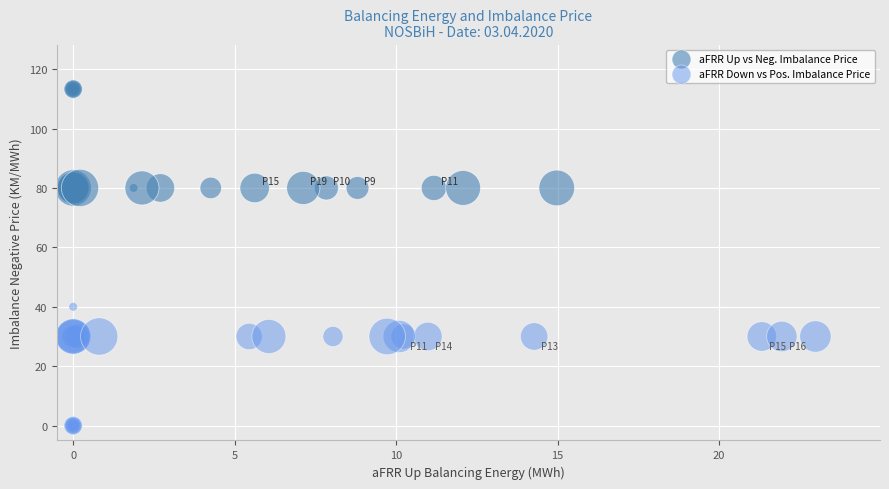

Which series contains the lowest Y value?

aFRR Down vs Pos. Imbalance Price